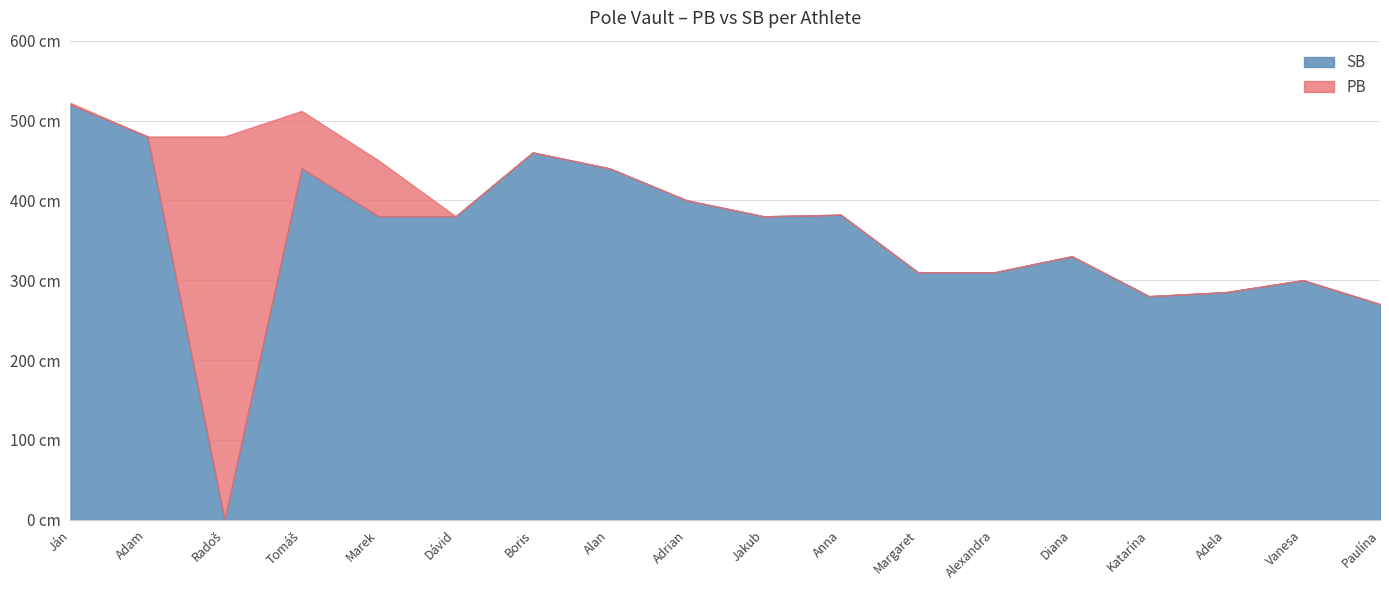

Reading right to left, extract all data points from this chart.

PB: Harendarčíková Paulína=270	Valachová Vanesa=300	Žitná Adela=285	Ježíková Katarína=280	Záborská Diana=330	Plšeková Alexandra=310	Vargová Margaret=310	Šimková Anna=382	Kocian Jakub=380	Niko Adrian=400	Černý Alan=440	Hojdík Boris=460	Poláček Dávid=380	Daňko Marek=450	Krajňák Tomáš=512	Rykl Radoš=480	Antalec Adam=480	Zmoray Ján=522
SB: Harendarčíková Paulína=270	Valachová Vanesa=300	Žitná Adela=285	Ježíková Katarína=280	Záborská Diana=330	Plšeková Alexandra=310	Vargová Margaret=310	Šimková Anna=382	Kocian Jakub=380	Niko Adrian=400	Černý Alan=440	Hojdík Boris=460	Poláček Dávid=380	Daňko Marek=380	Krajňák Tomáš=440	Rykl Radoš=0	Antalec Adam=480	Zmoray Ján=520